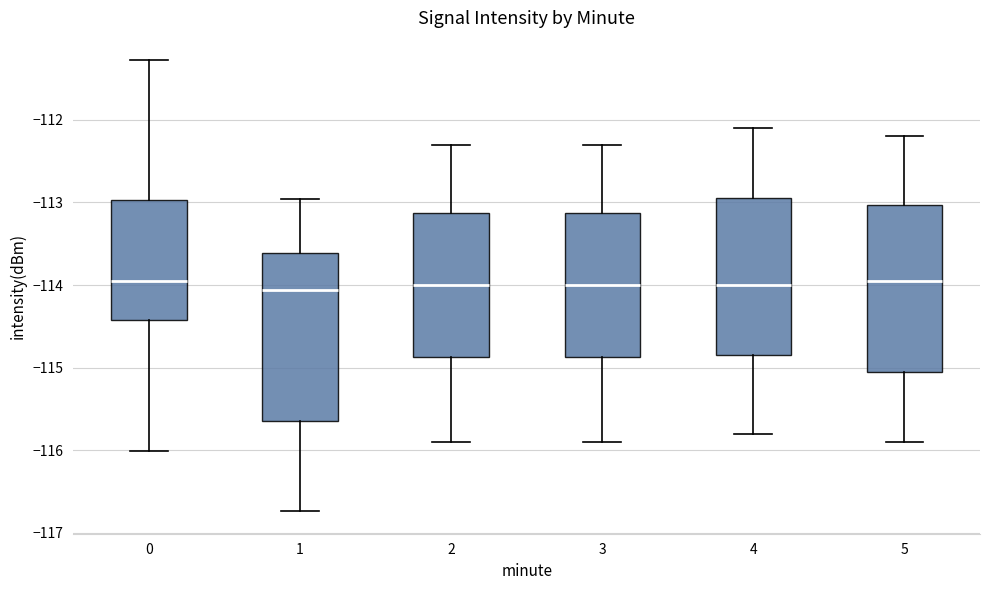

Reading left to right, read every box against the y-axis: the position of its median line, the range the box covers, and the ends of its whiskers. The values are not printed on the chart, so give them approximately, as read against the axis.

0: median -113.9, box -114.4 to -113.0, whiskers -116.0 to -111.3
1: median -114.1, box -115.6 to -113.6, whiskers -116.7 to -113.0
2: median -114.0, box -114.9 to -113.1, whiskers -115.9 to -112.3
3: median -114.0, box -114.9 to -113.1, whiskers -115.9 to -112.3
4: median -114.0, box -114.8 to -112.9, whiskers -115.8 to -112.1
5: median -113.9, box -115.0 to -113.0, whiskers -115.9 to -112.2